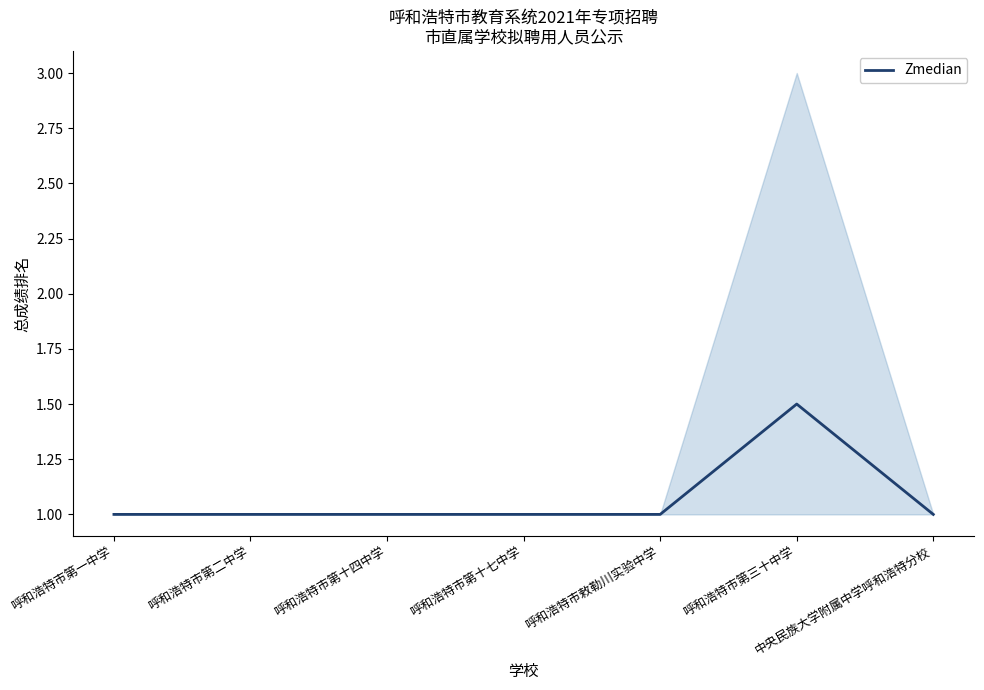

Approximately how many times larger is the value at 呼和浩特市第一中学 compared to 中央民族大学附属中学呼和浩特分校?

1.0